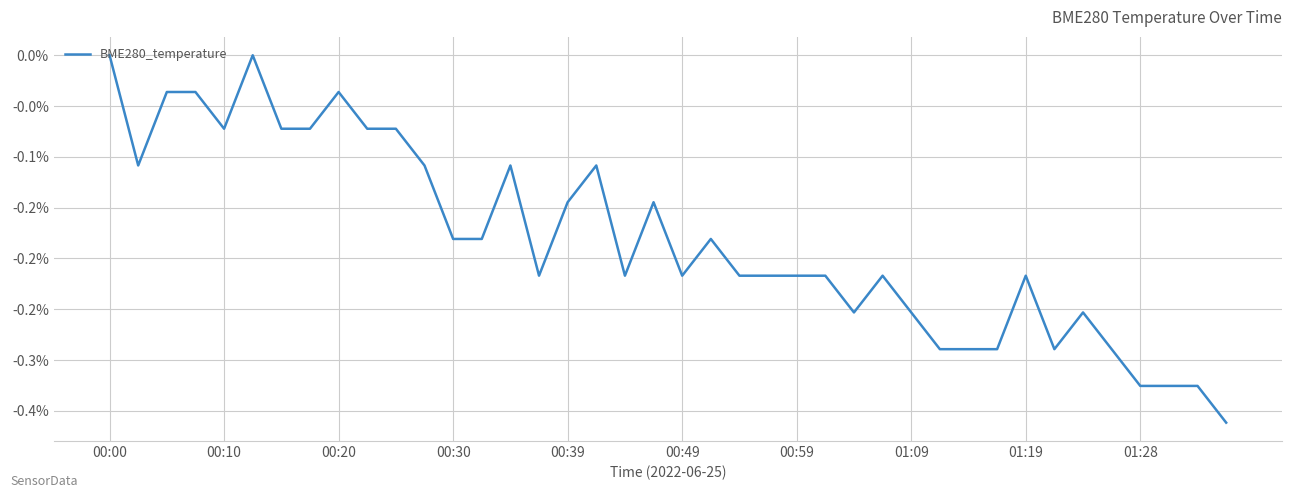

Does the chart display data point markers on the line(s)?

No